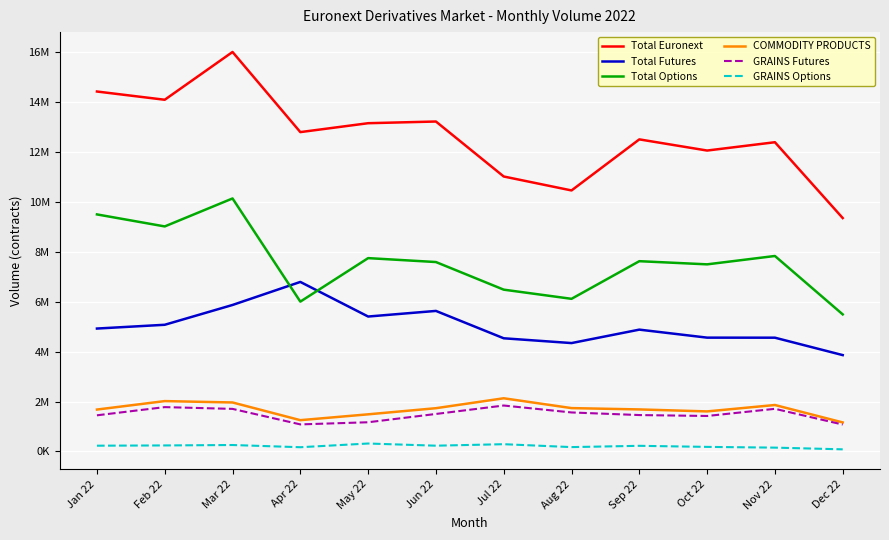

What are all the series names shown in the legend?

Total Euronext, Total Futures, Total Options, COMMODITY PRODUCTS, GRAINS Futures, GRAINS Options